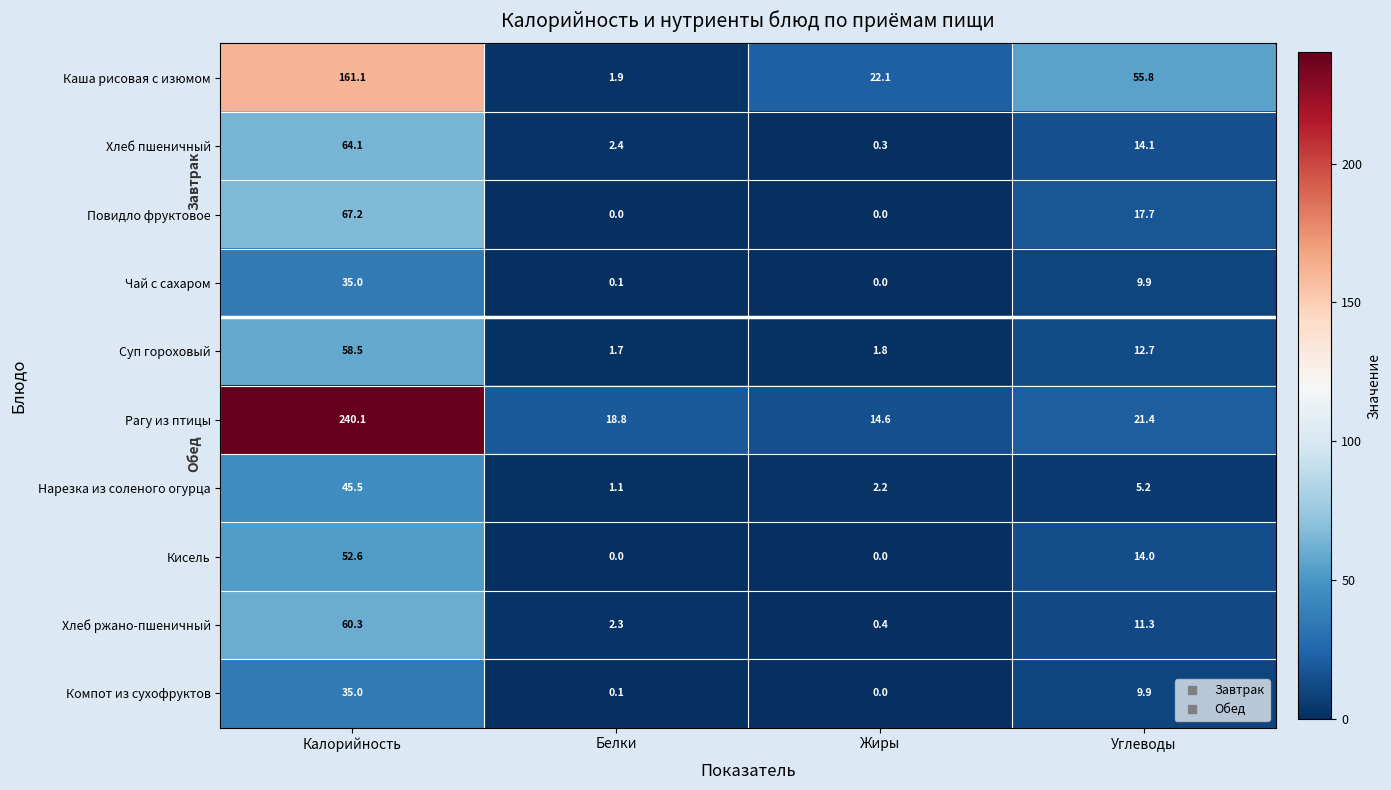

Which series has the largest total across all categories?

Рагу из птицы